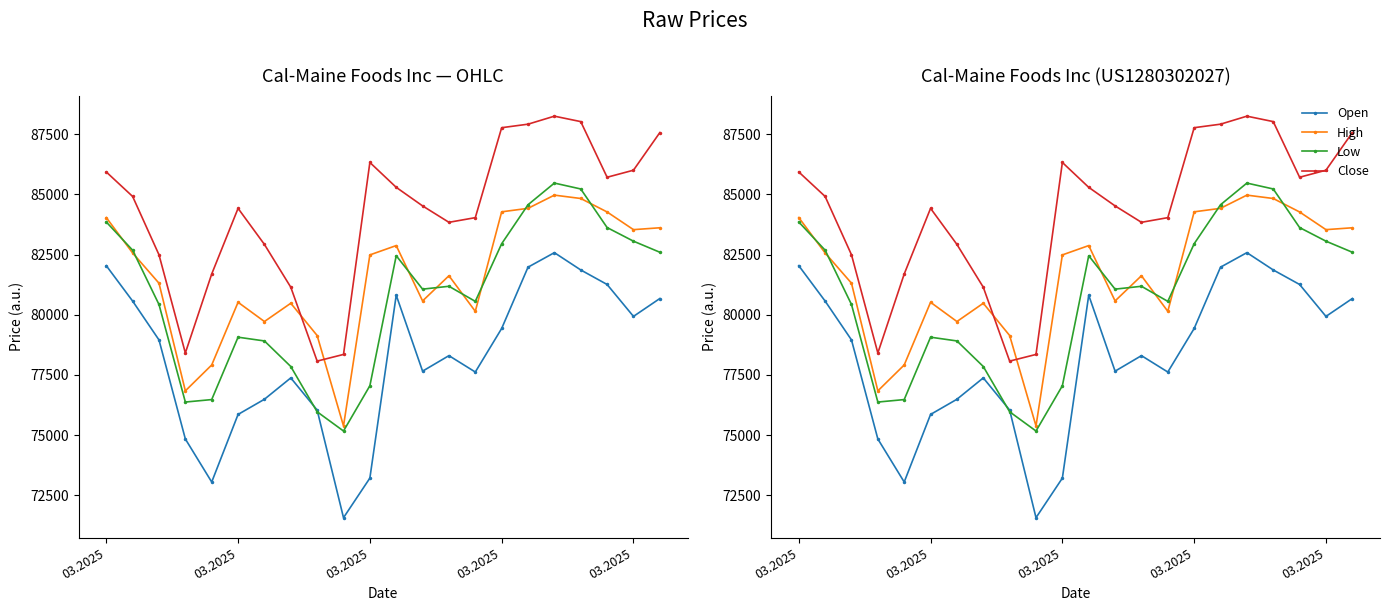

True or false: Close has more than 0 interior local peaks.

True